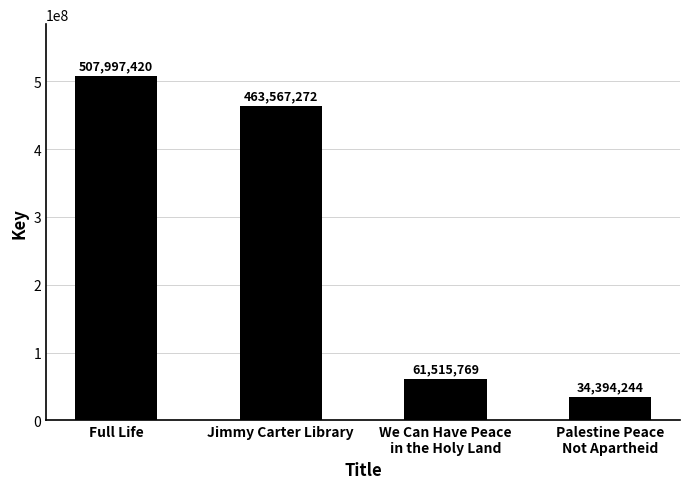

Are the bars horizontal?

No